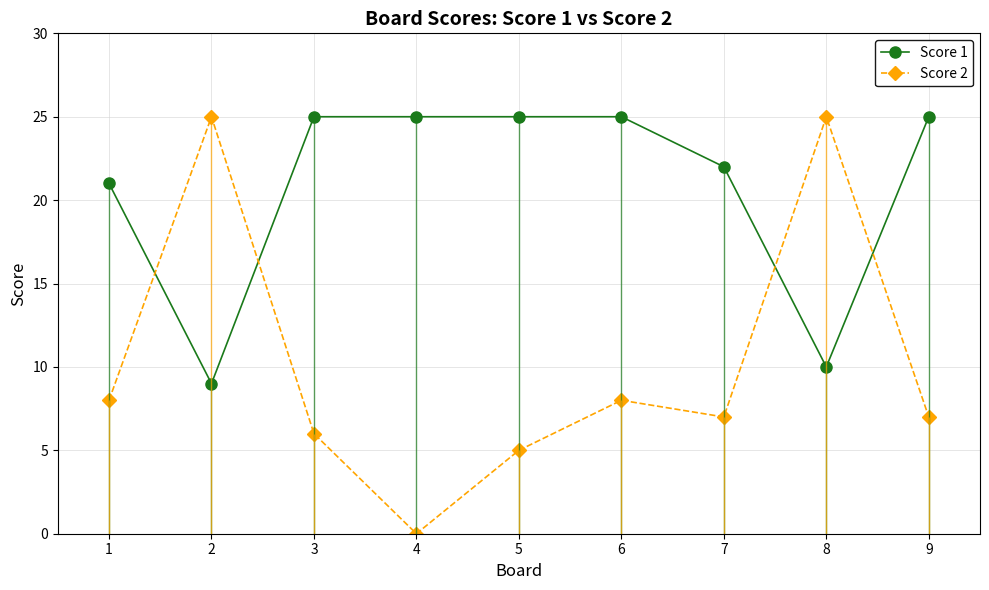

Which series has the largest range (max minus min)?

Score 2